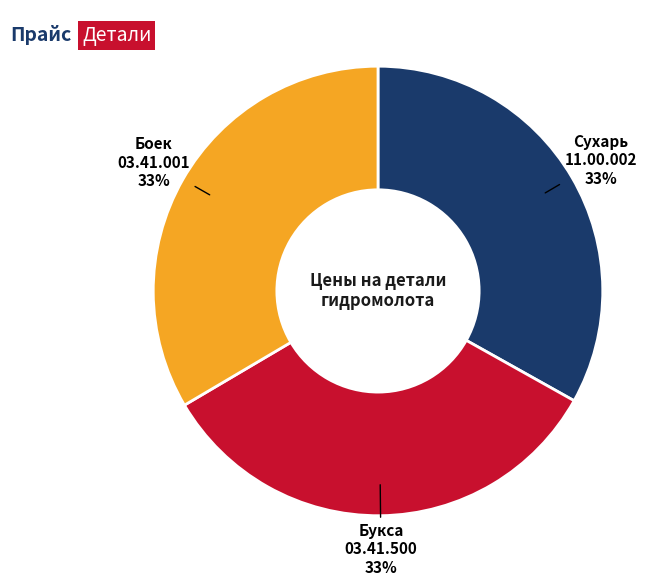

Is there any slice that represents more than half of the pie?

No